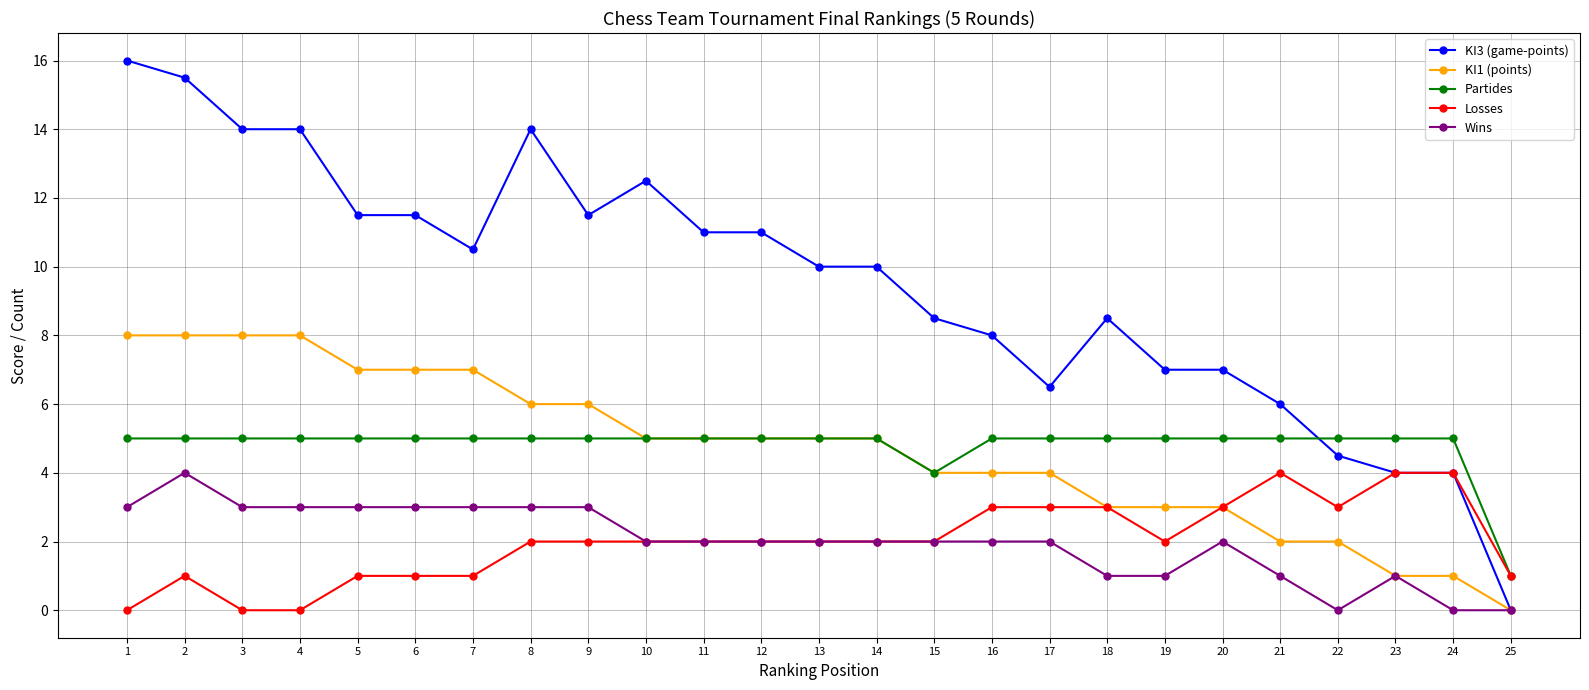

Between 3 and 21, which series saw the biggest shift?

KI3 (game-points)